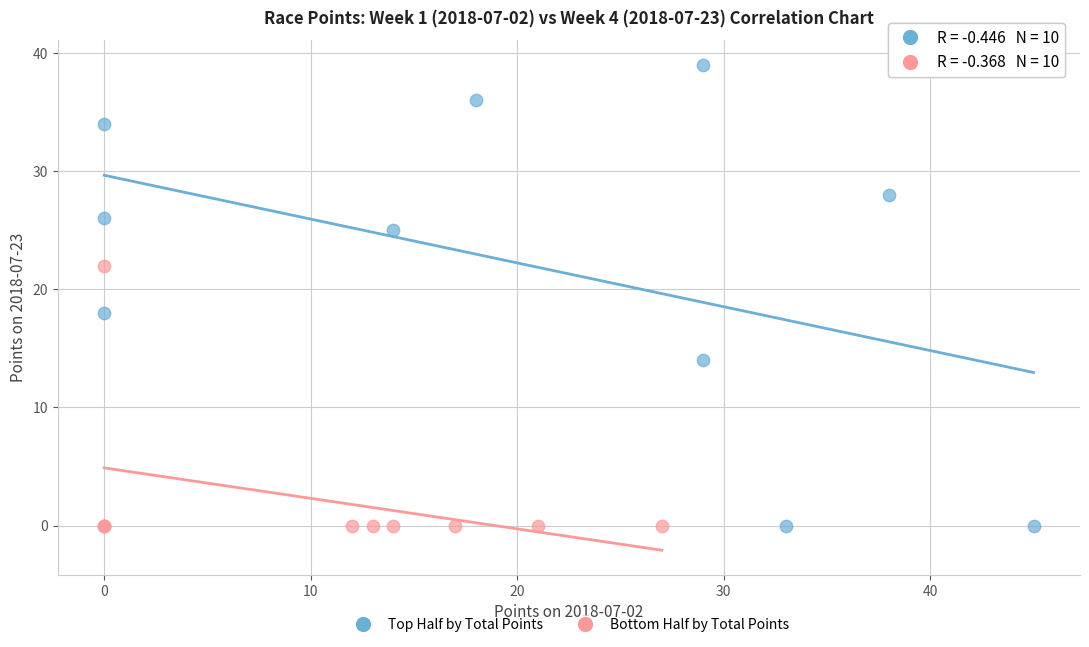

Which series reaches the maximum Y coordinate?

Top Half by Total Points